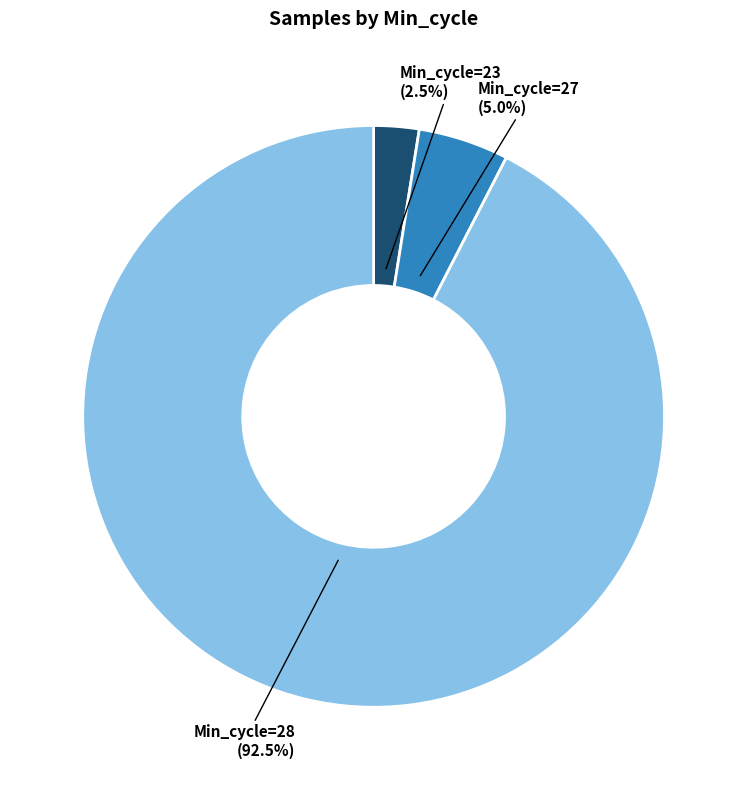

Does any single category account for the majority?

Yes